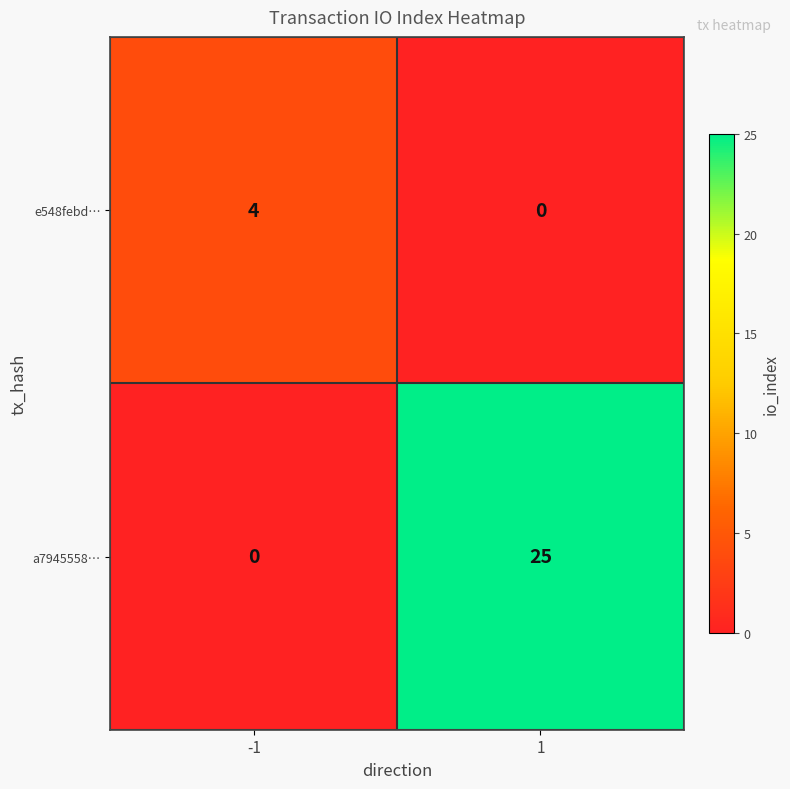

What is the difference between the maximum and minimum values in the e548febd… series?

4